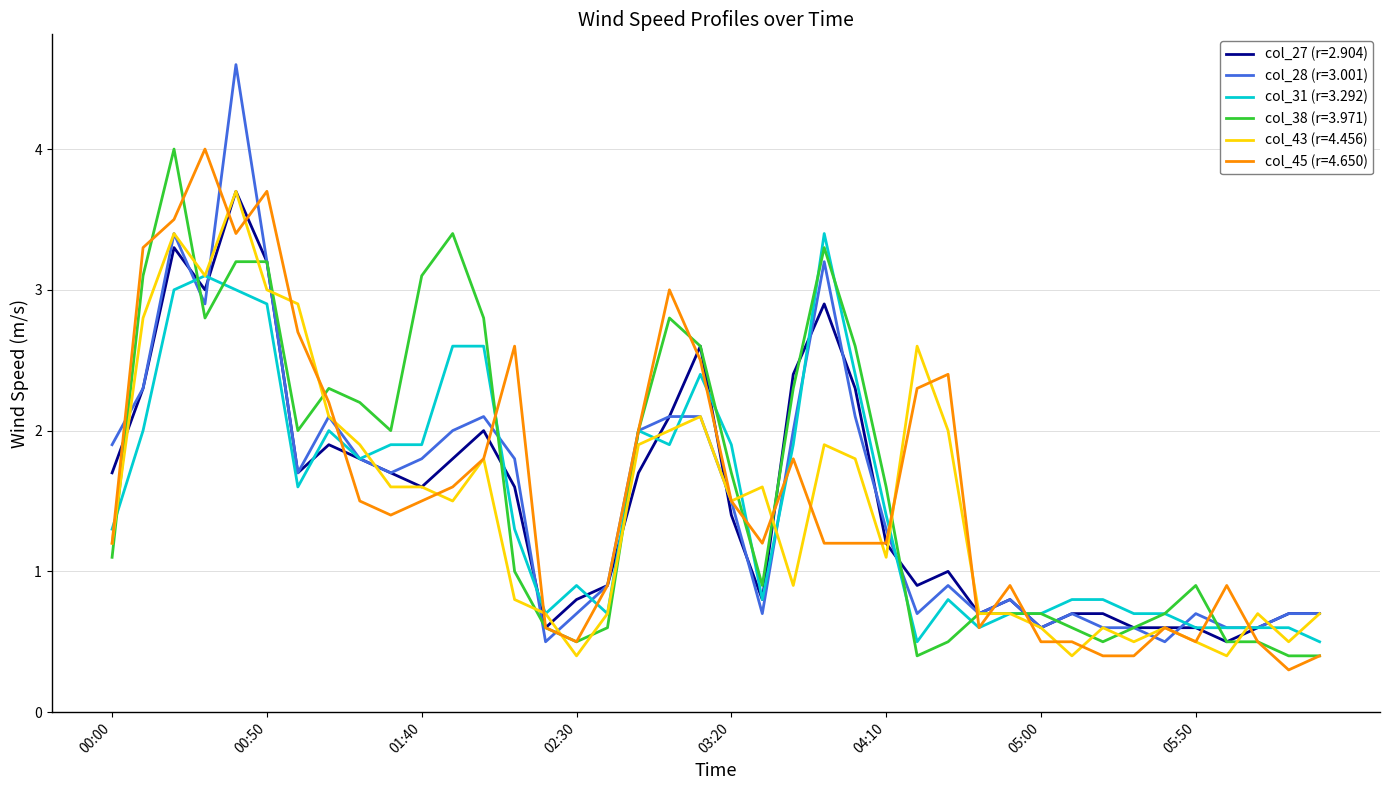

Which series has the largest range (max minus min)?

col_28 (r=3.001)